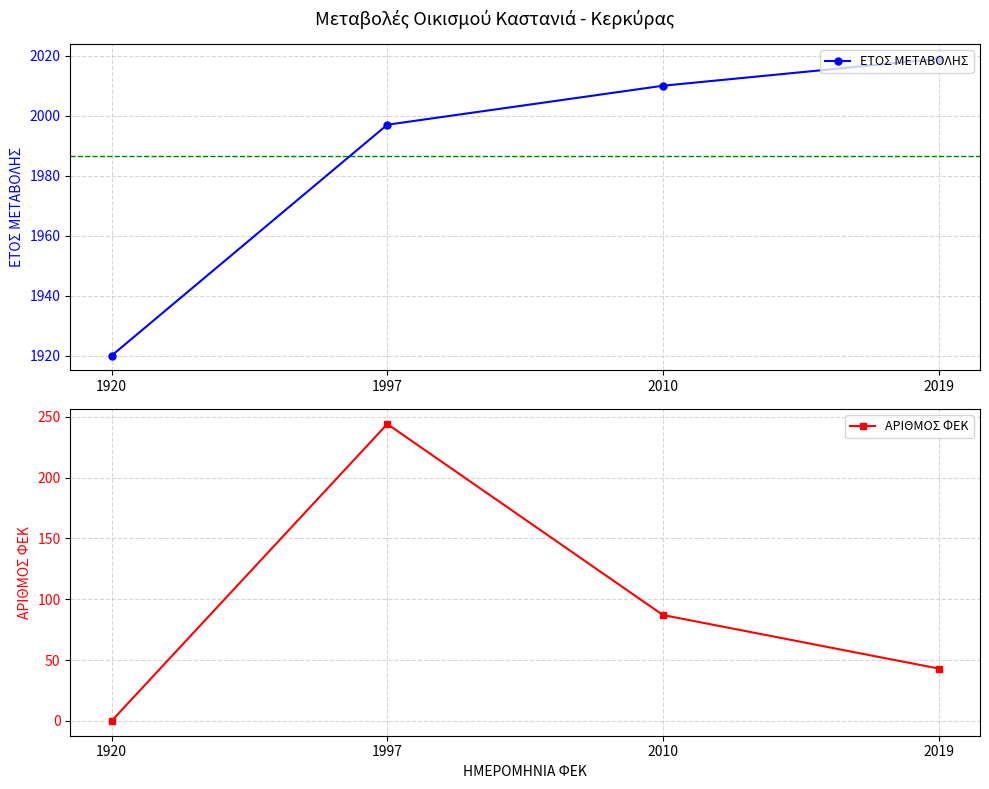

What are all the series names shown in the legend?

ΕΤΟΣ ΜΕΤΑΒΟΛΗΣ, ΑΡΙΘΜΟΣ ΦΕΚ